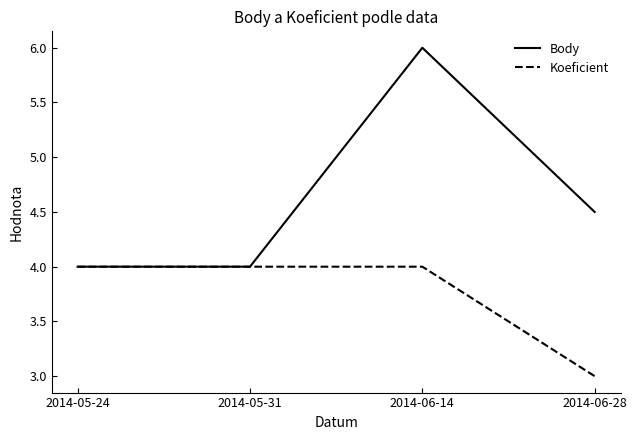

Is the value of Body at 2014-06-14 greater than the value of Koeficient at 2014-05-31?

Yes